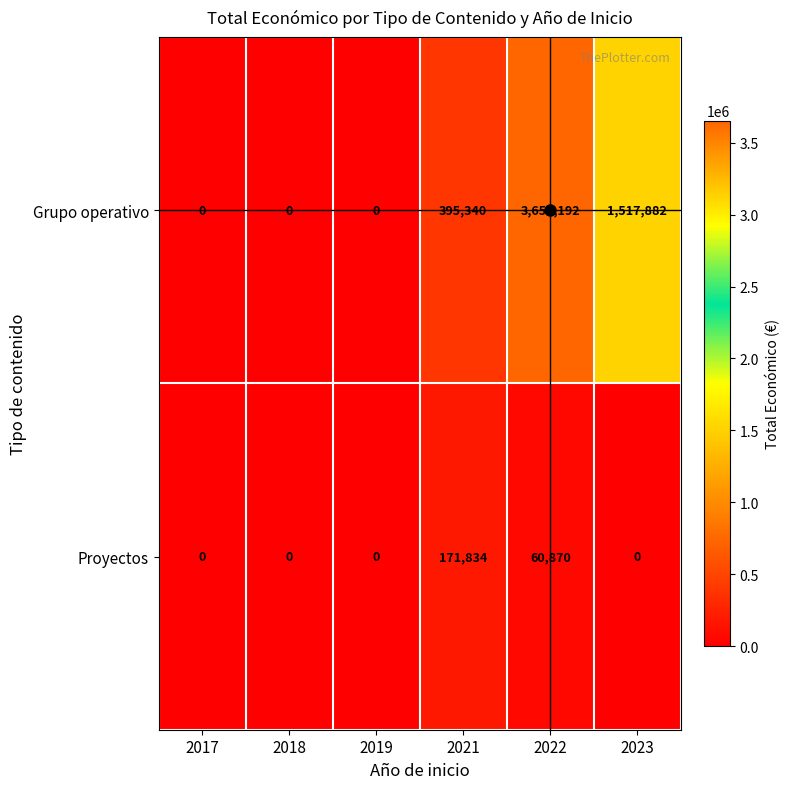

What is the difference between the maximum and minimum values in the Grupo operativo series?

3654192